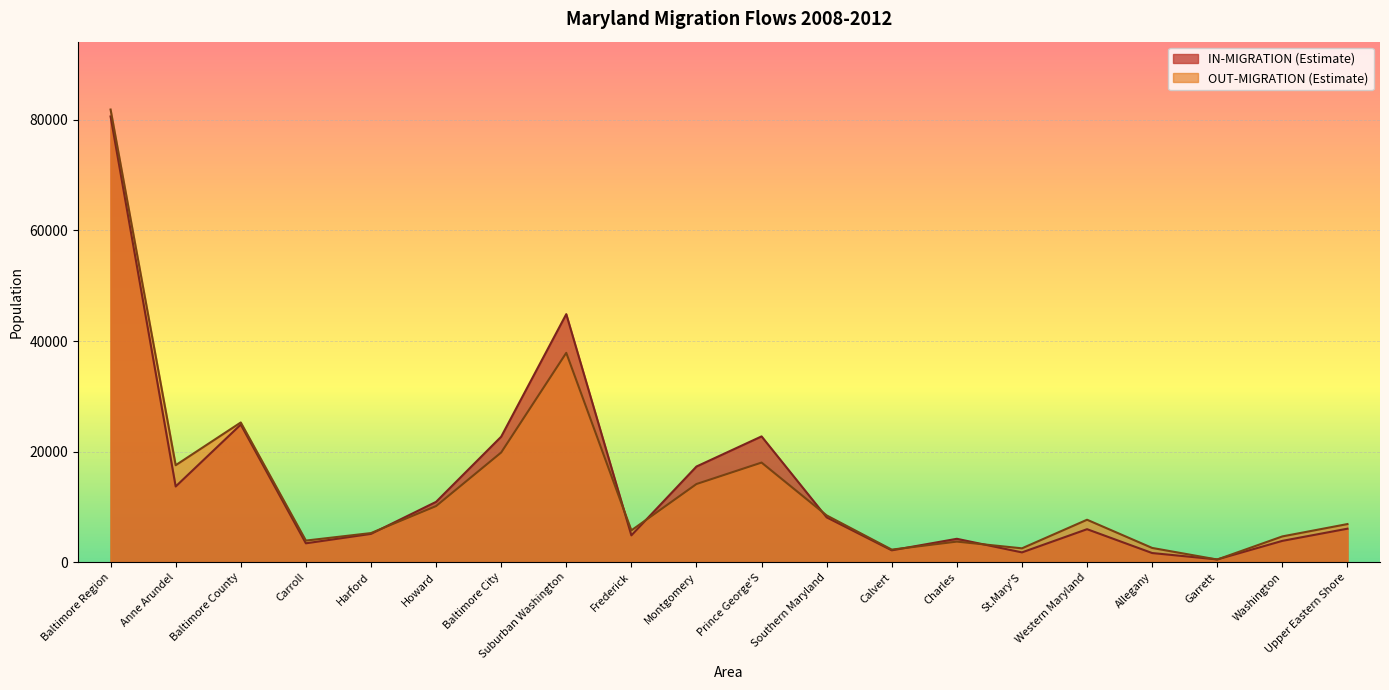

Between Montgomery and Southern Maryland, which series saw the biggest shift?

IN-MIGRATION (Estimate)